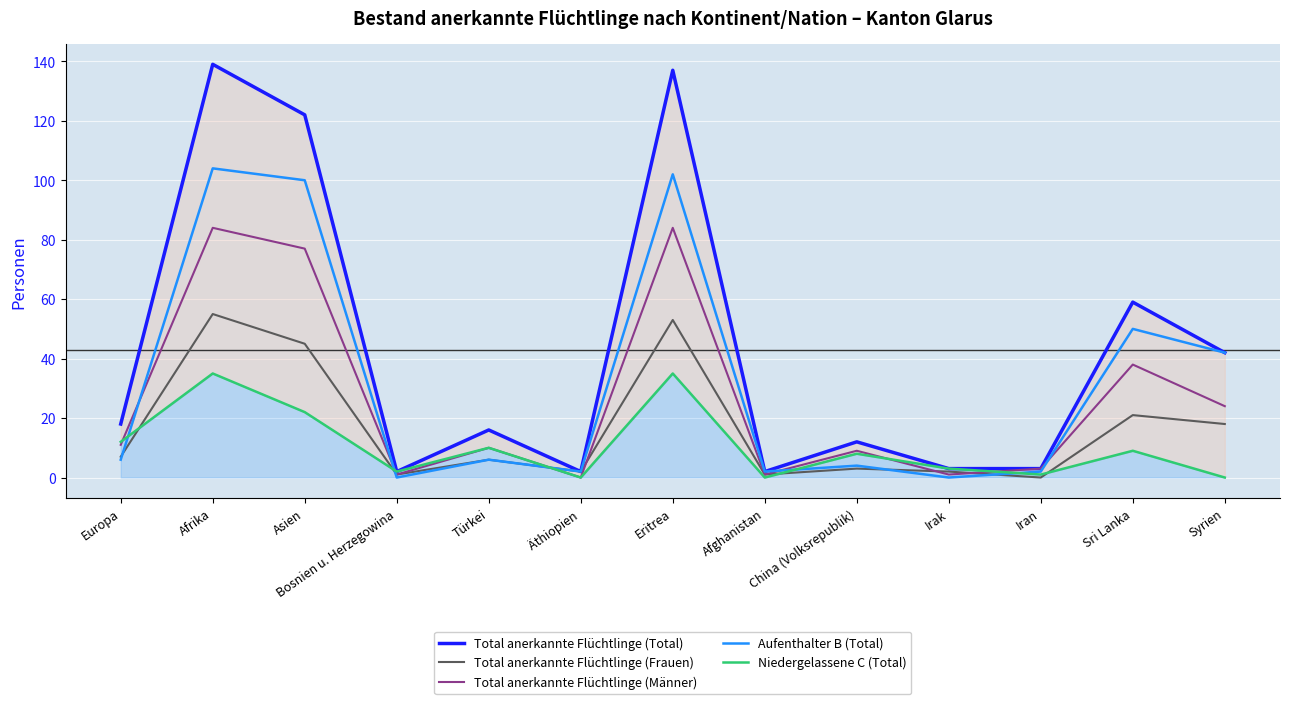

At Syrien, list the series in order from smallest to largest.

Niedergelassene C (Total), Total anerkannte Flüchtlinge (Frauen), Total anerkannte Flüchtlinge (Männer), Total anerkannte Flüchtlinge (Total), Aufenthalter B (Total)